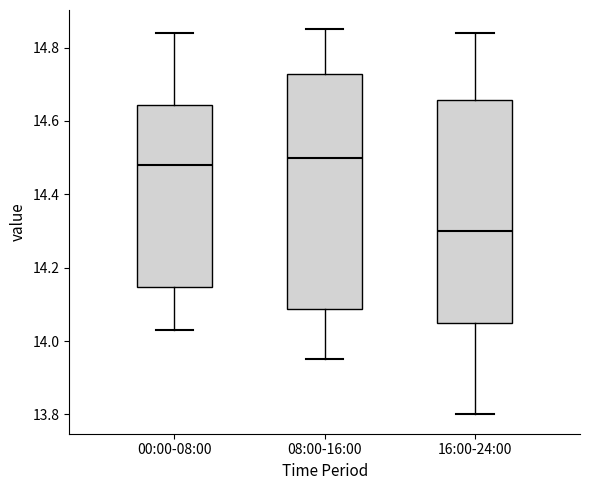

Where does the lower whisker of the box for 08:00-16:00 end on the y-axis? The values are not printed on the chart, so give them approximately, as read against the axis.

13.96